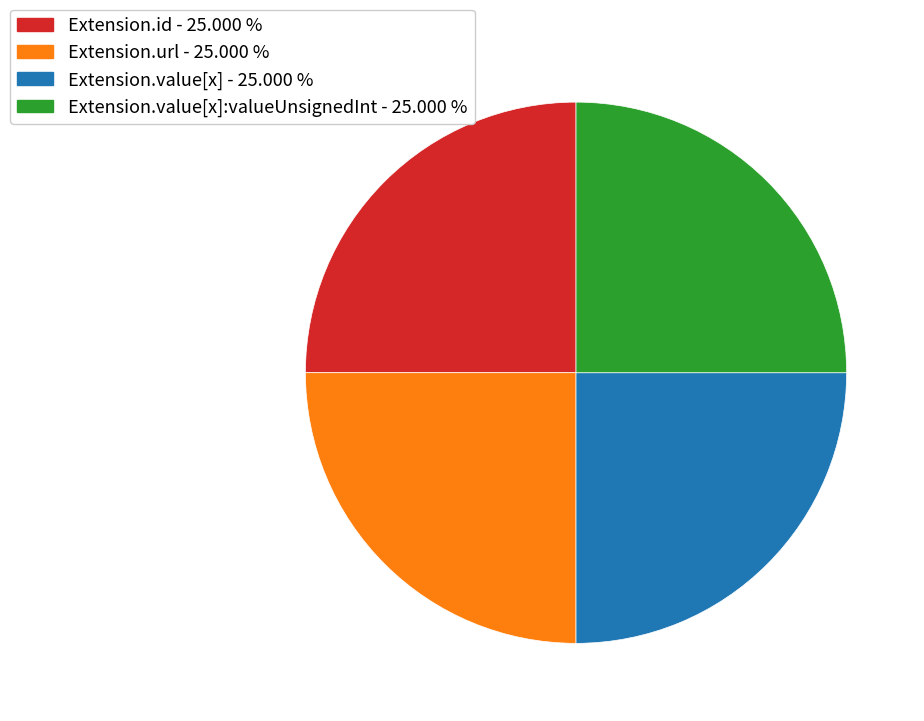

Is there a majority slice in this chart?

No